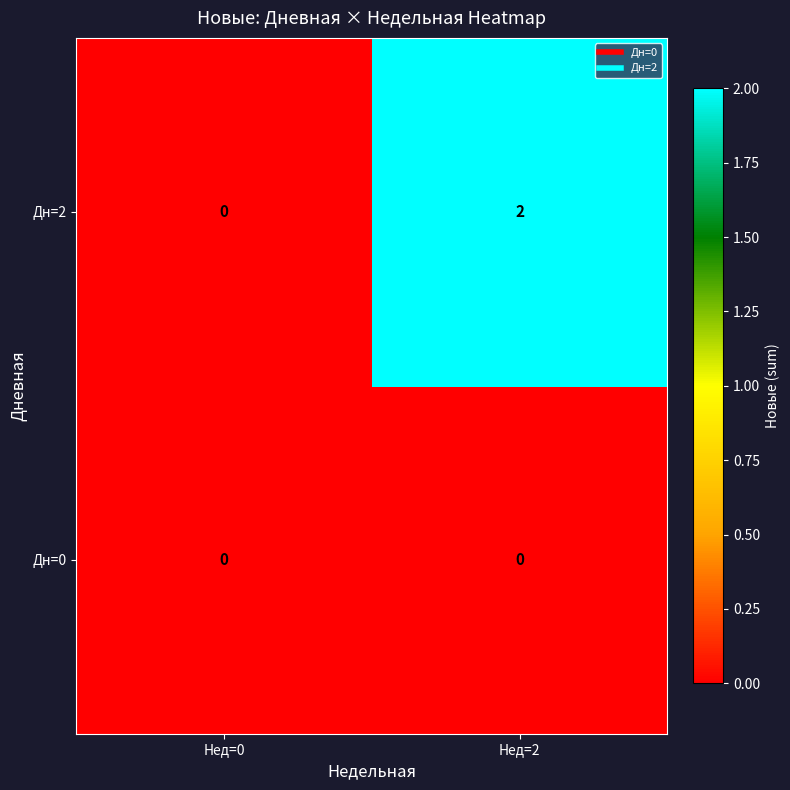

At which category is the sum across all series the highest?

Нед=2